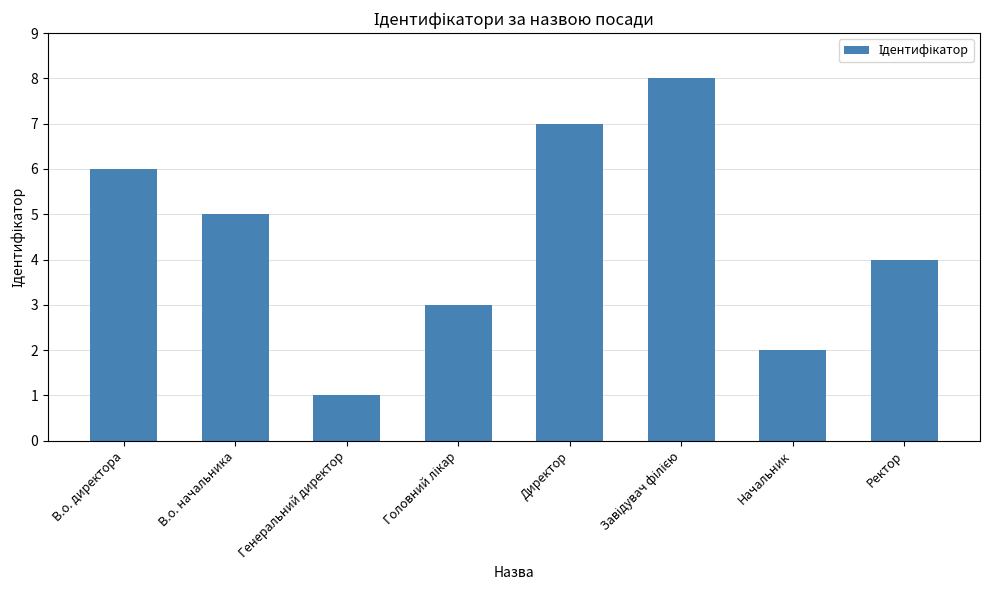

Which has a higher value, В.о. директора or Начальник?

В.о. директора